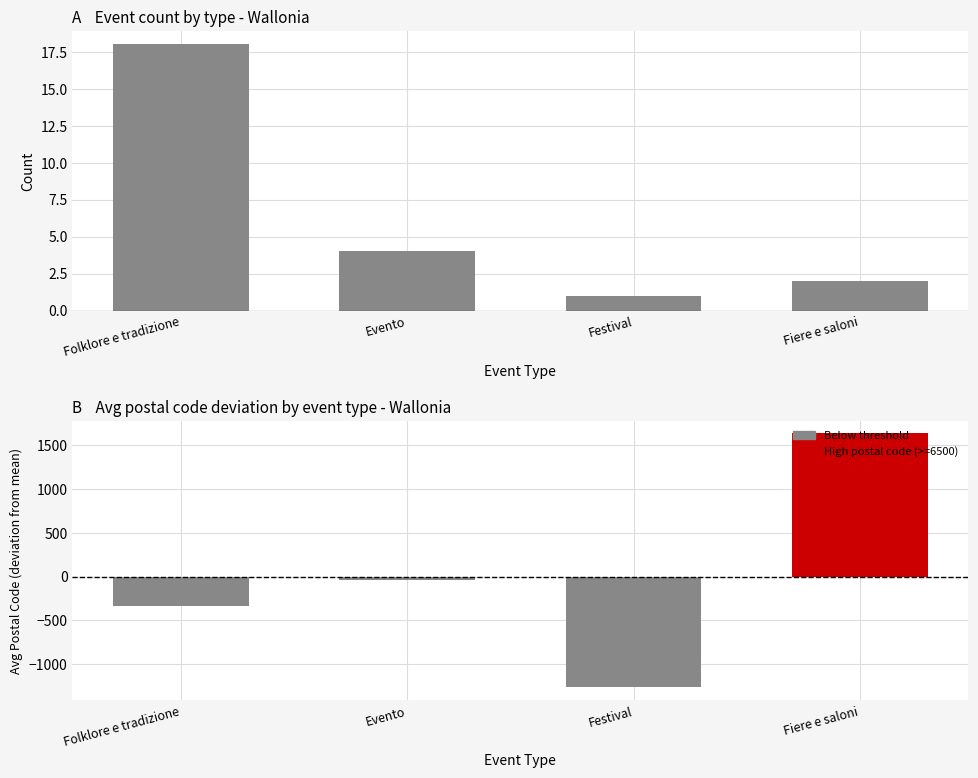

What is the sum of the Event count values at Festival and Fiere e saloni?

3.0